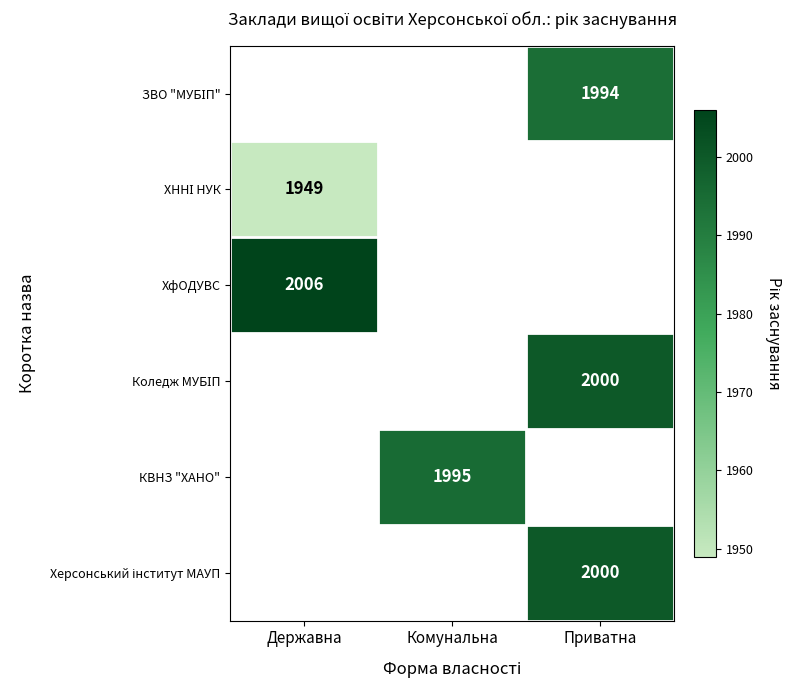

The value of ХфОДУВС at Державна is 428. True or false?

False